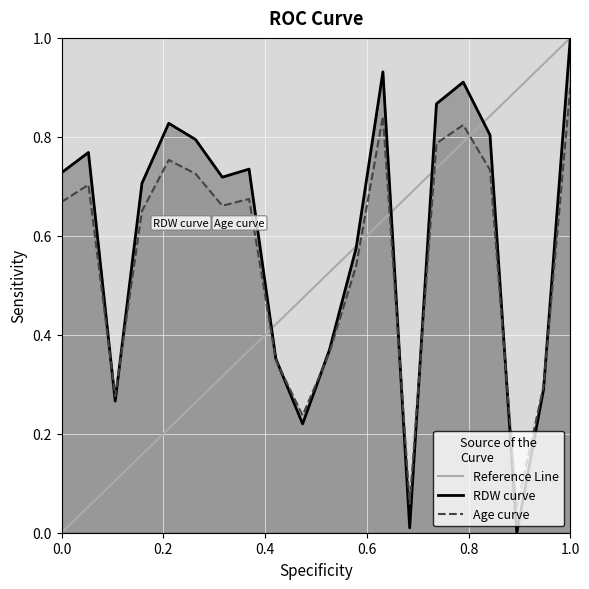

Read the value at 2.

0.8